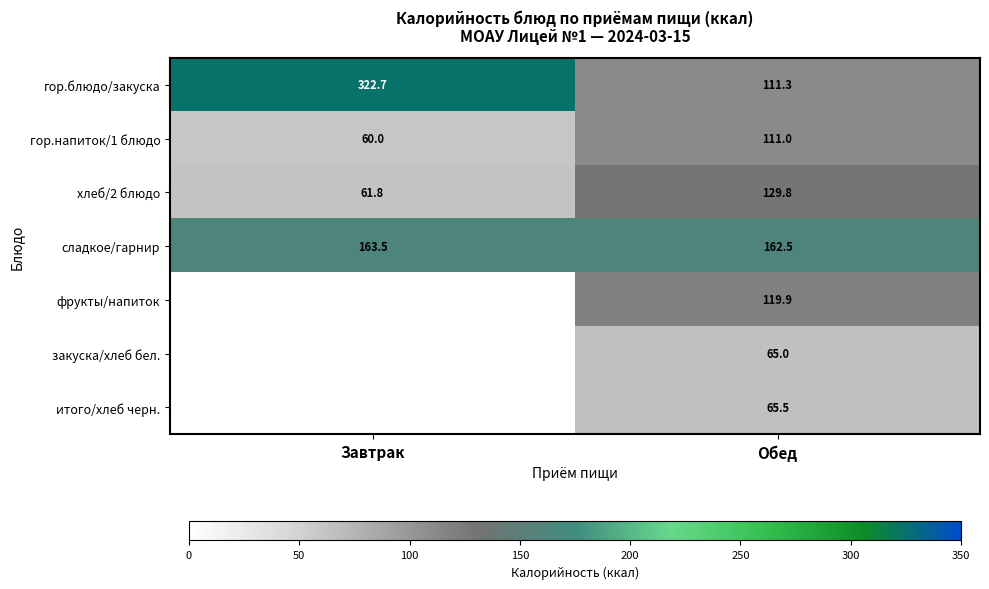

True or false: итого/хлеб черн. has a value of 65.5 at Обед.

True